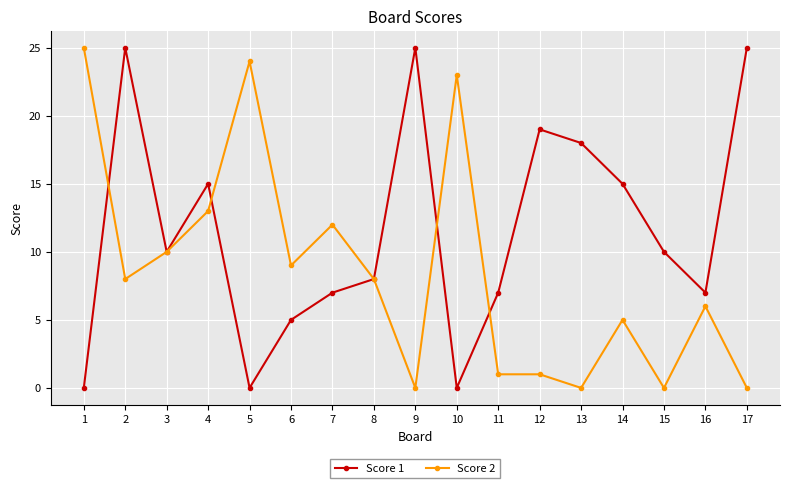

What is the total value across all series at 2?

33